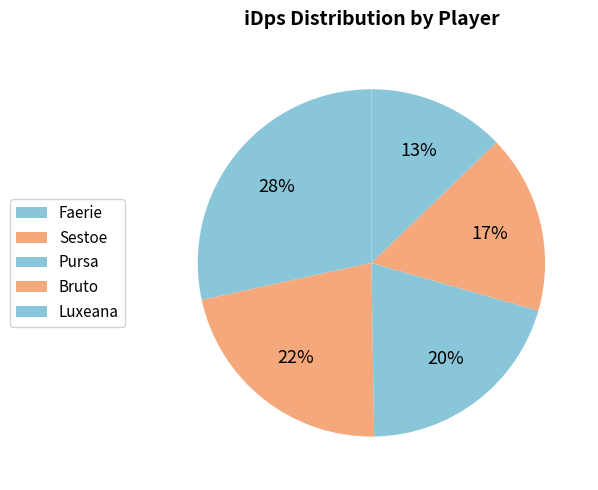

To the nearest percent, what portion does Sestoe represent?

22%